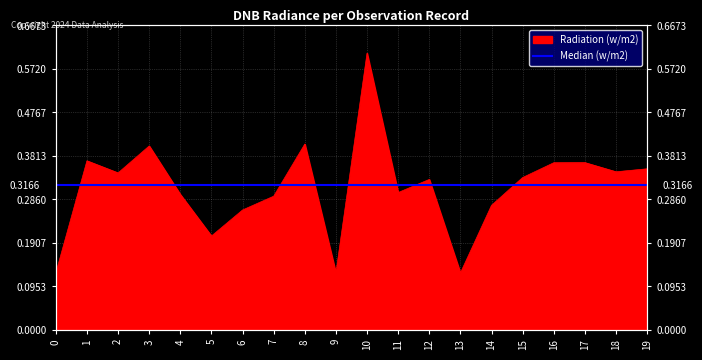

Which has a higher value, 12 or 7?

12